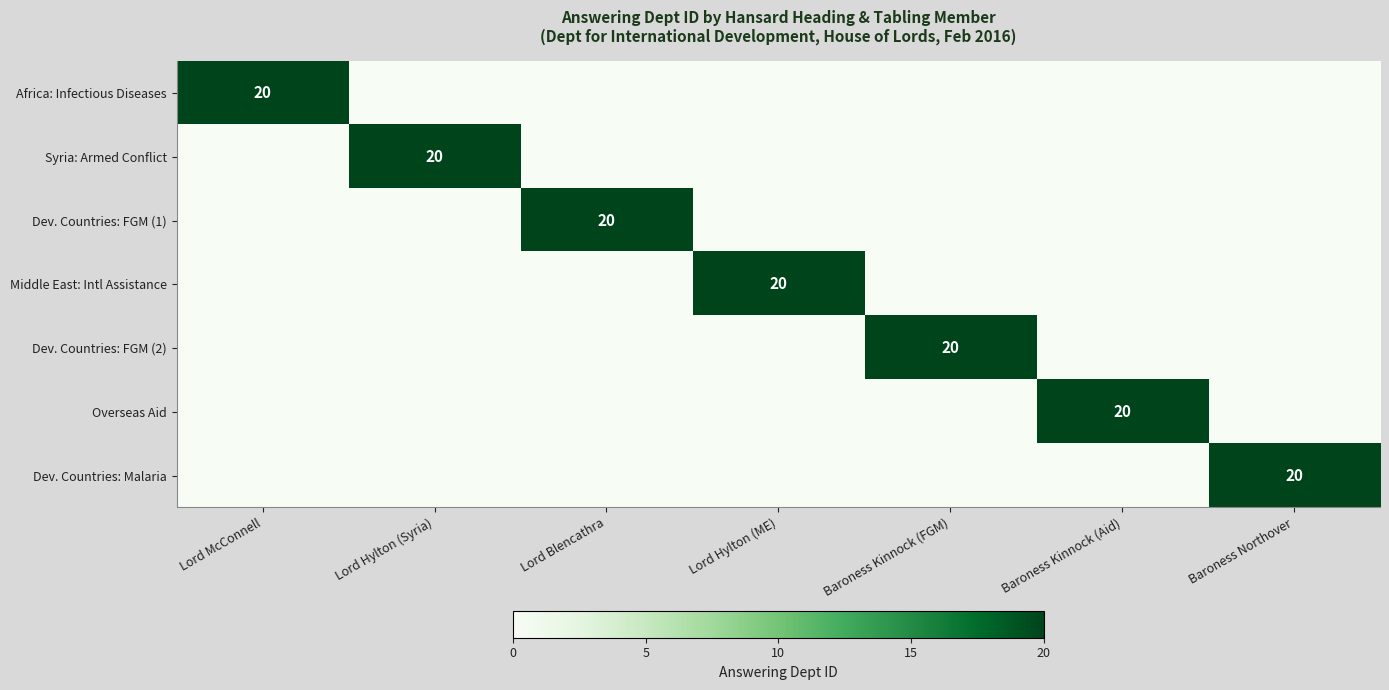

At which category is the sum across all series the highest?

Lord McConnell